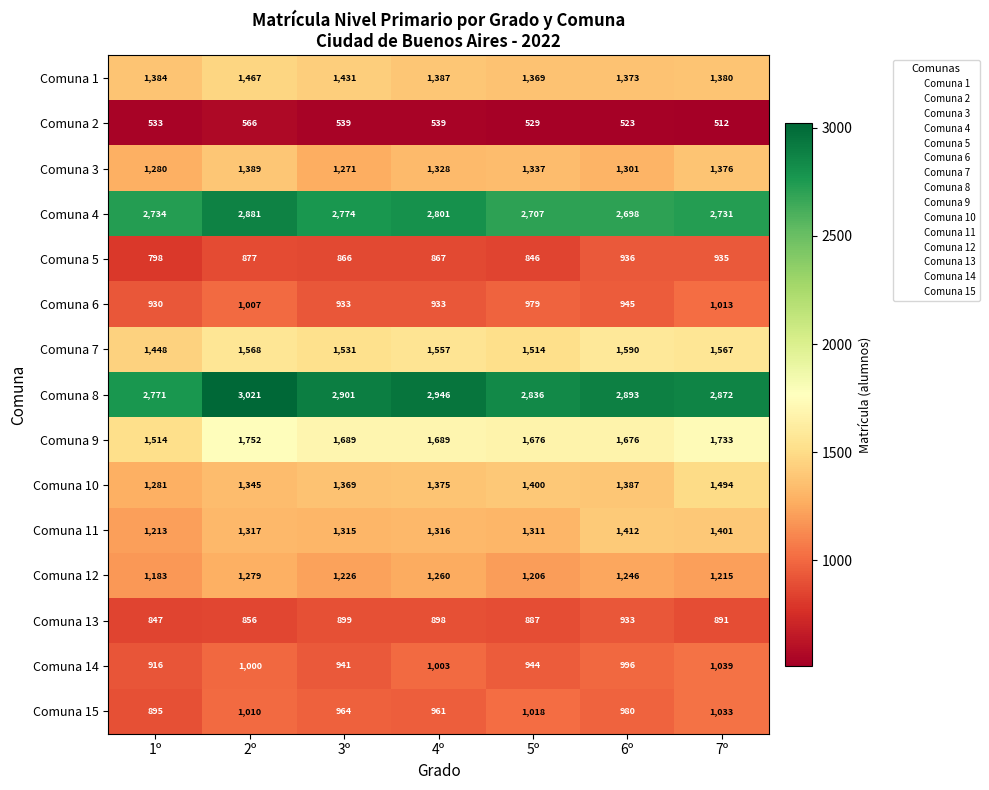

What is the sum of the Comuna 12 values at 4º and 7º?

2475